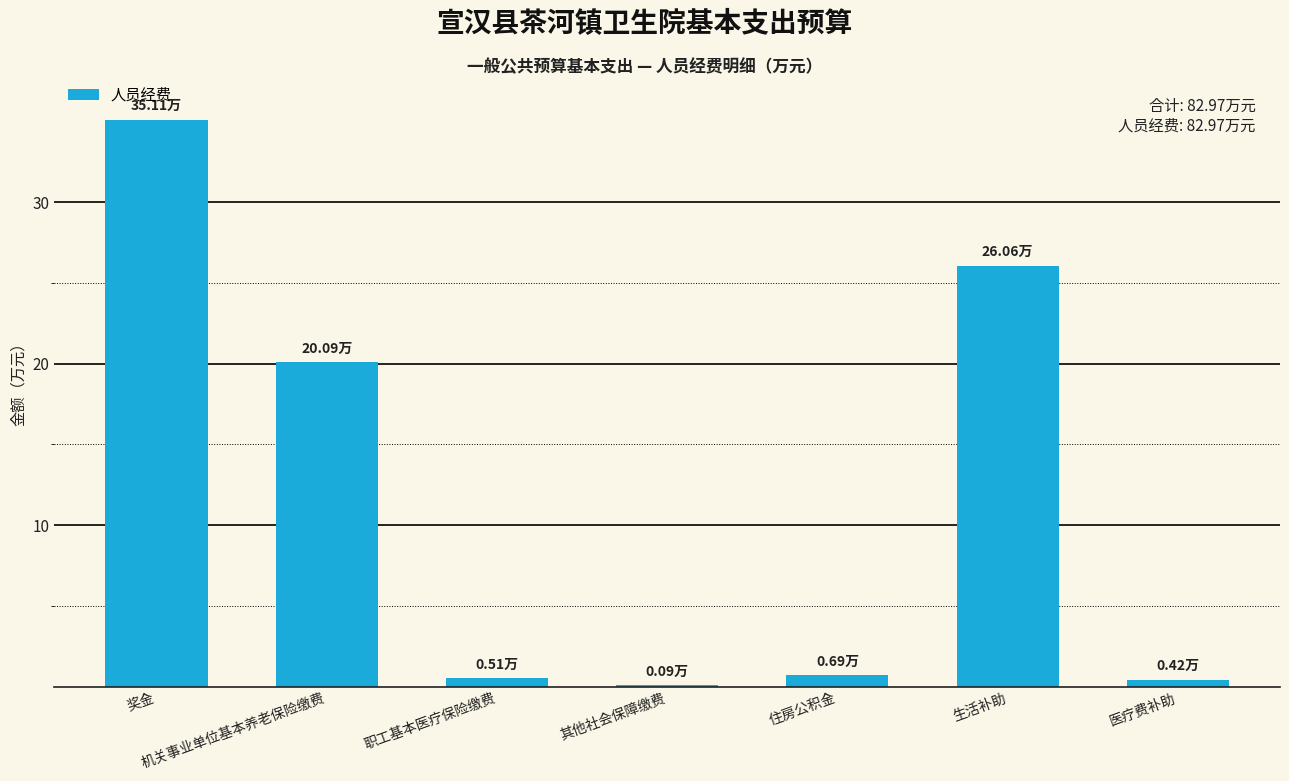

What is the average value?

11.9